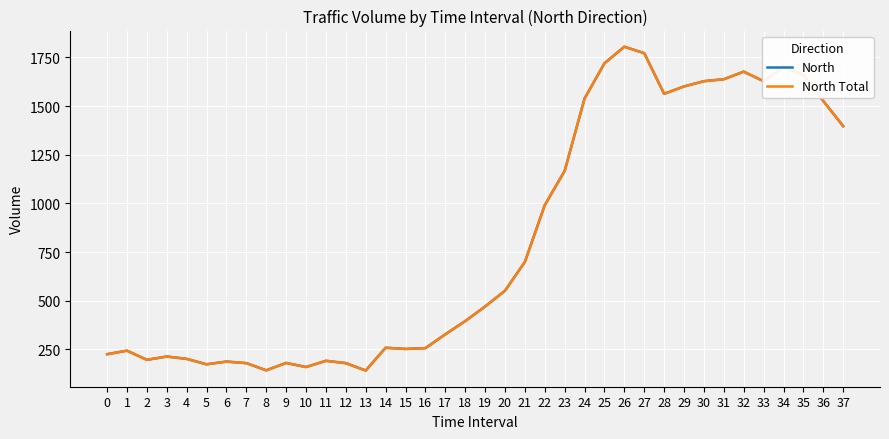

Does the chart display data point markers on the line(s)?

No